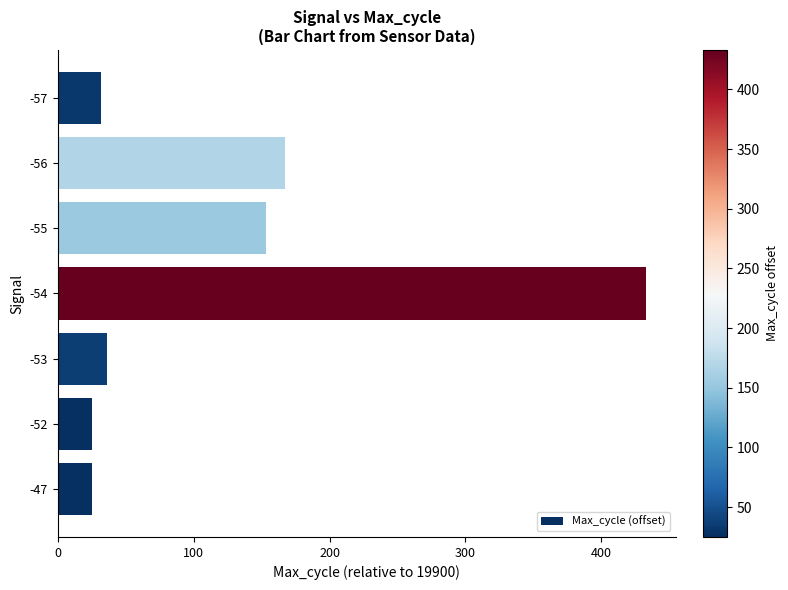

Approximately how many times larger is the value at -54 compared to -47?

17.3